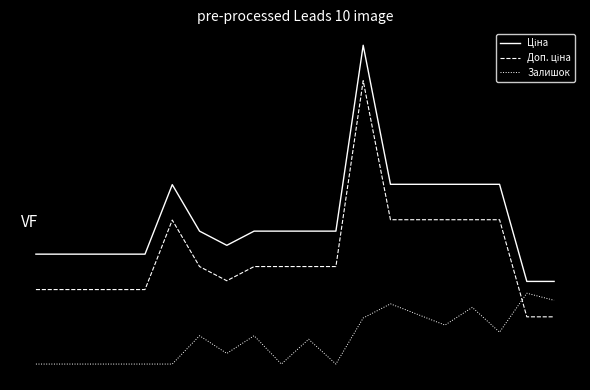

Does the chart display data point markers on the line(s)?

No